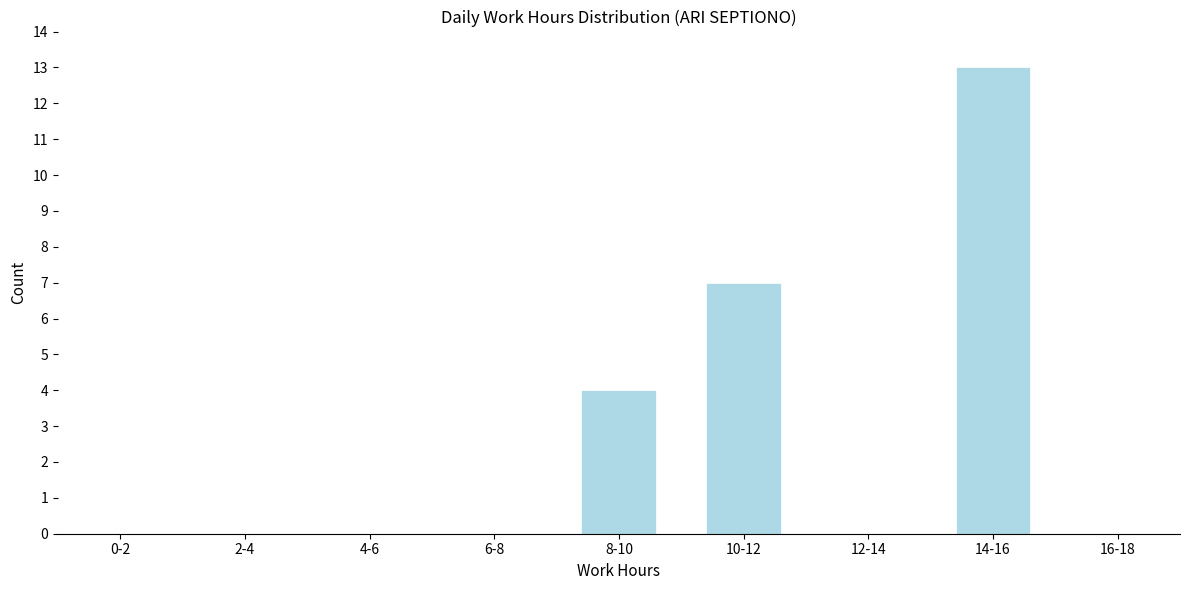

Reading left to right, list all the values displayed in this chart.

0-2=0	2-4=0	4-6=0	6-8=0	8-10=4	10-12=7	12-14=0	14-16=13	16-18=0